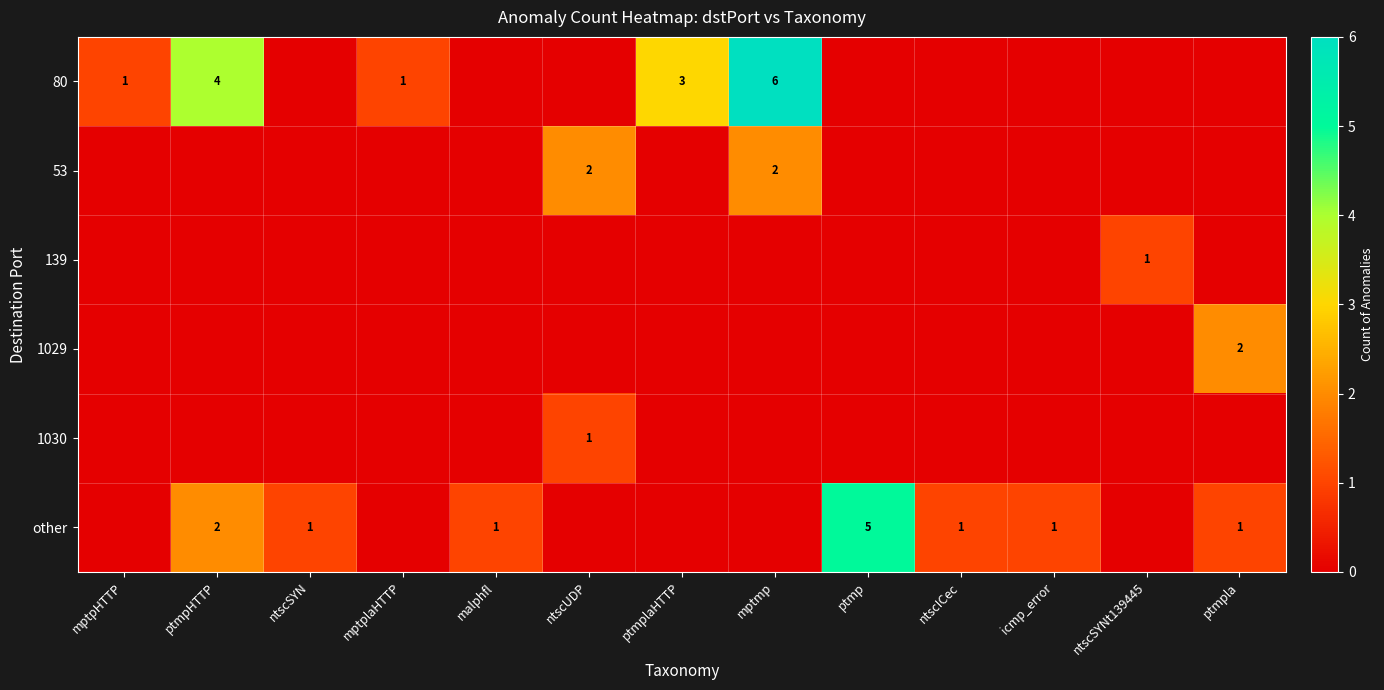

Is it true that 80 equals 2 at mptplaHTTP?

False